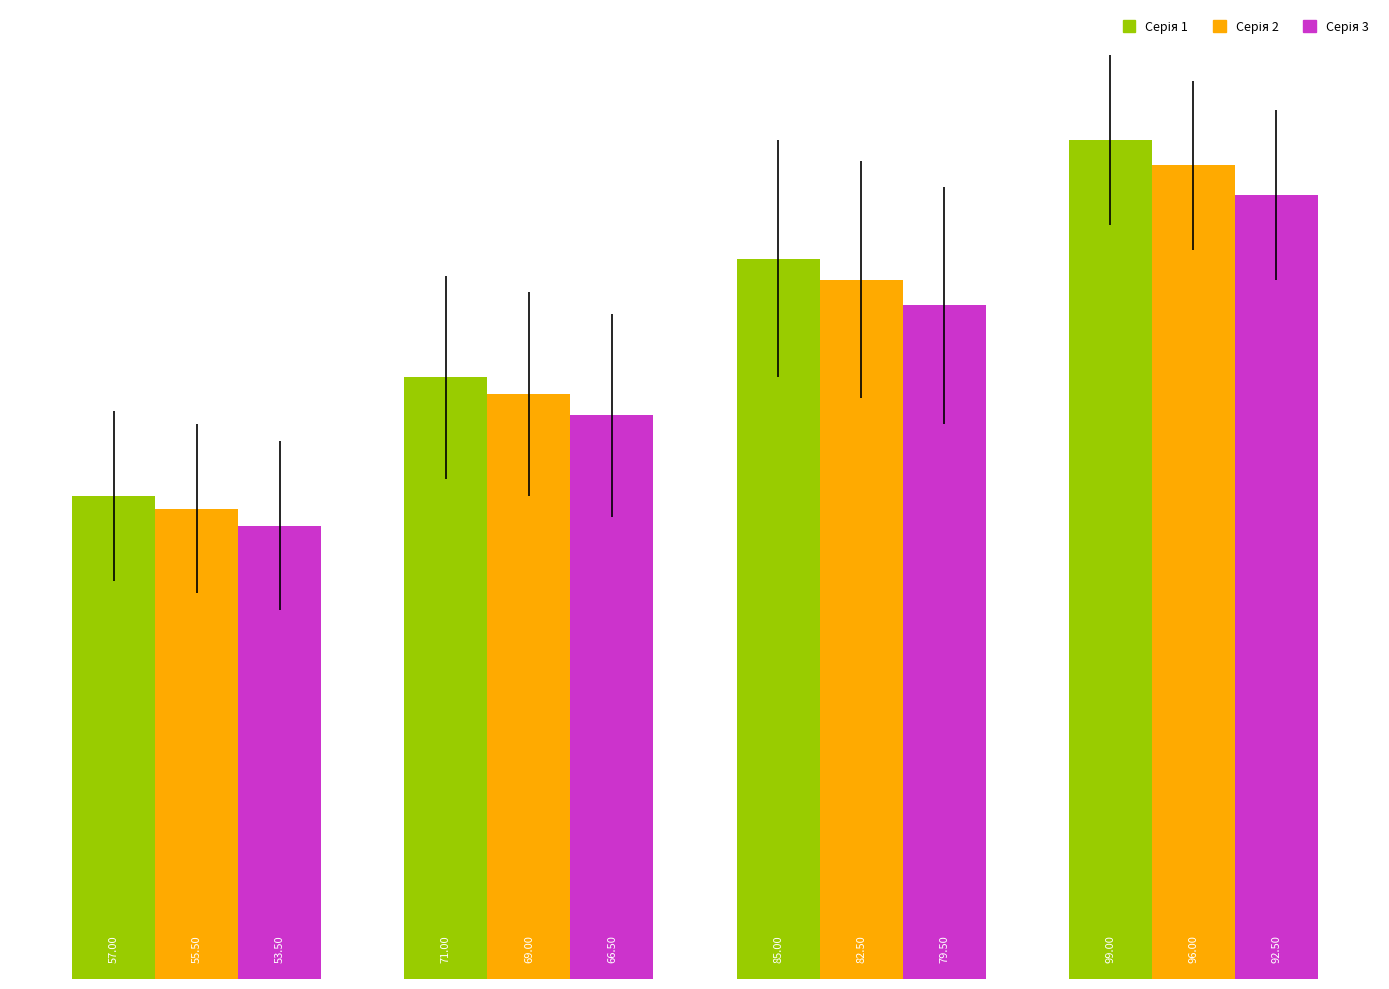

At how many categories does at least one series exceed 60?

3